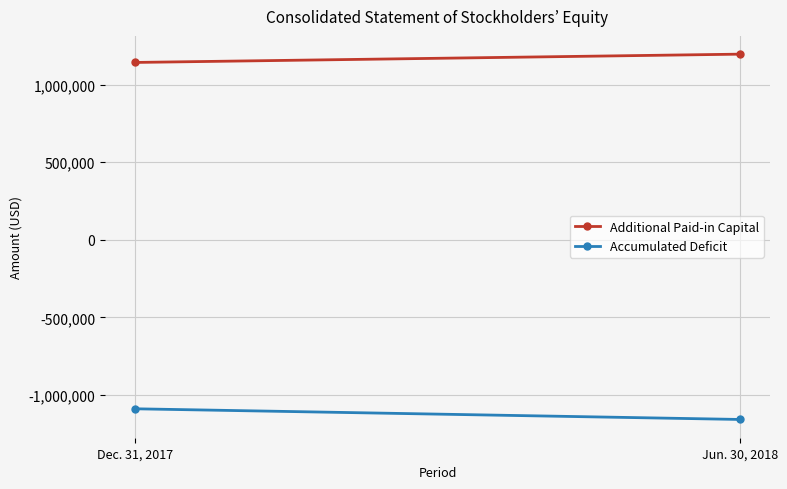

What is the approximate value of Accumulated Deficit at Dec. 31, 2017?

-1088466